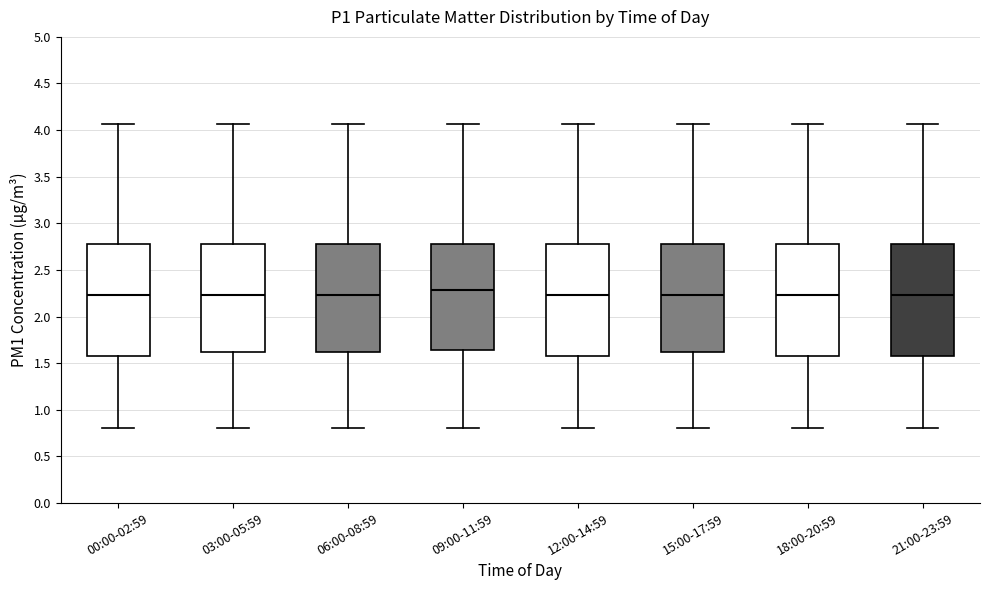

Which box has the highest median line?

09:00-11:59